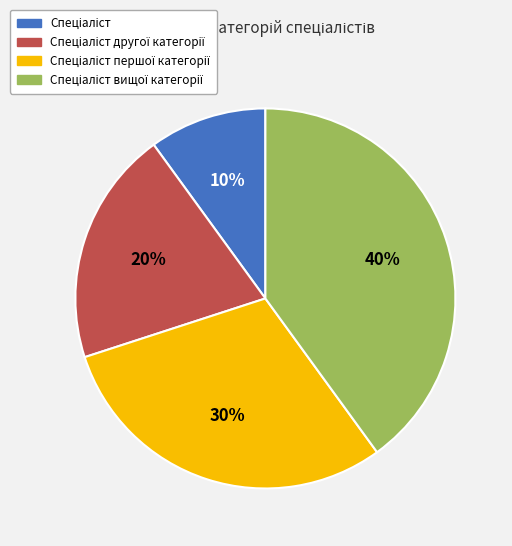

To the nearest percent, what is the difference between the largest and smallest slice percentages?

30%